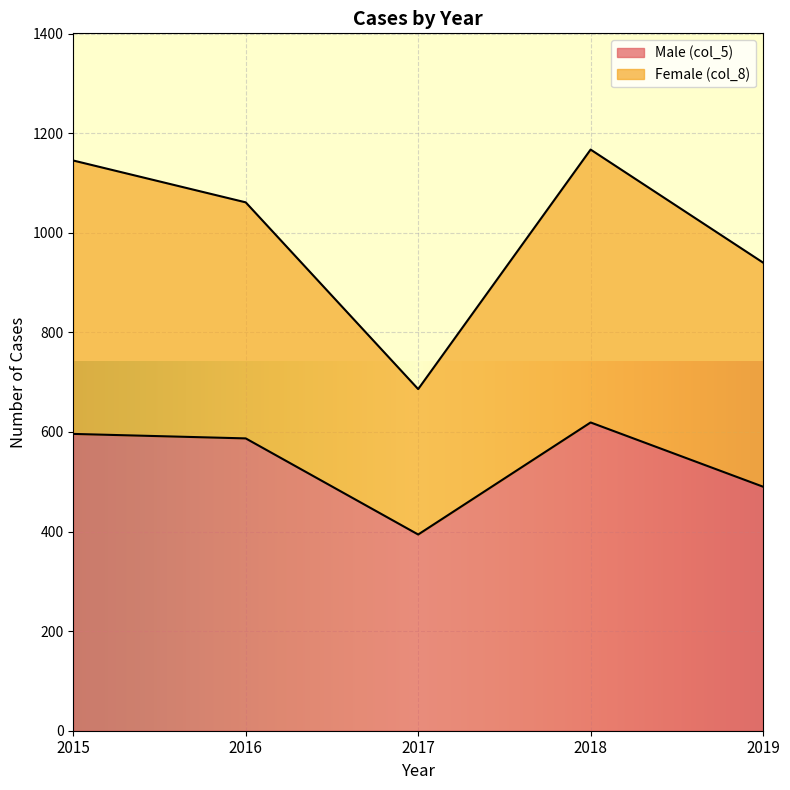

Is it true that Male (col_5) equals 239 at 2017?

False